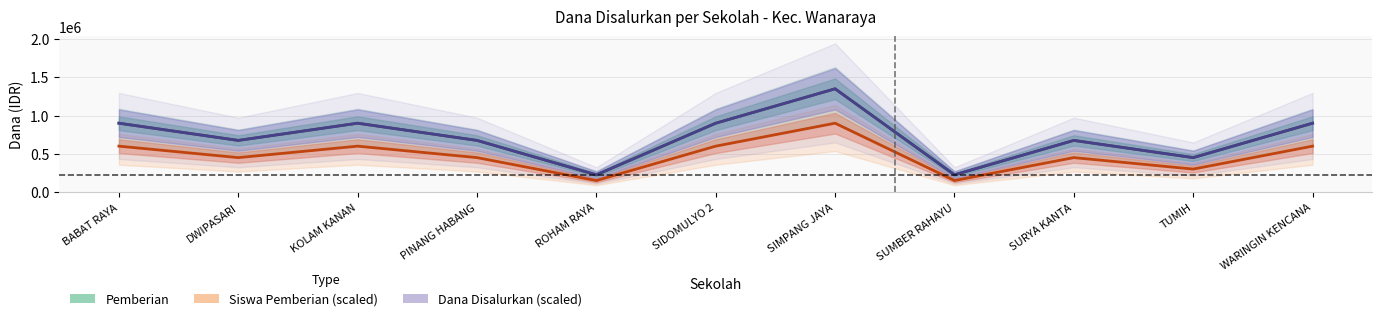

Between SIDOMULYO 2 and KOLAM KANAN, which is larger?

SIDOMULYO 2